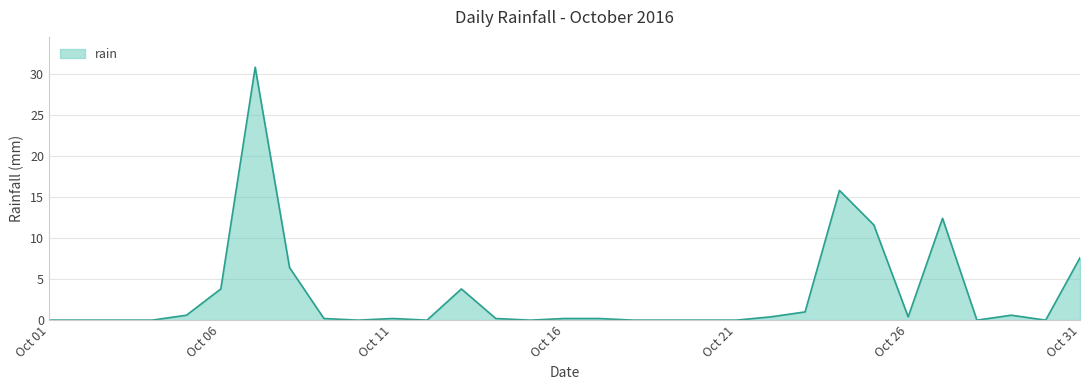

What is the difference between the maximum and minimum values?

30.8